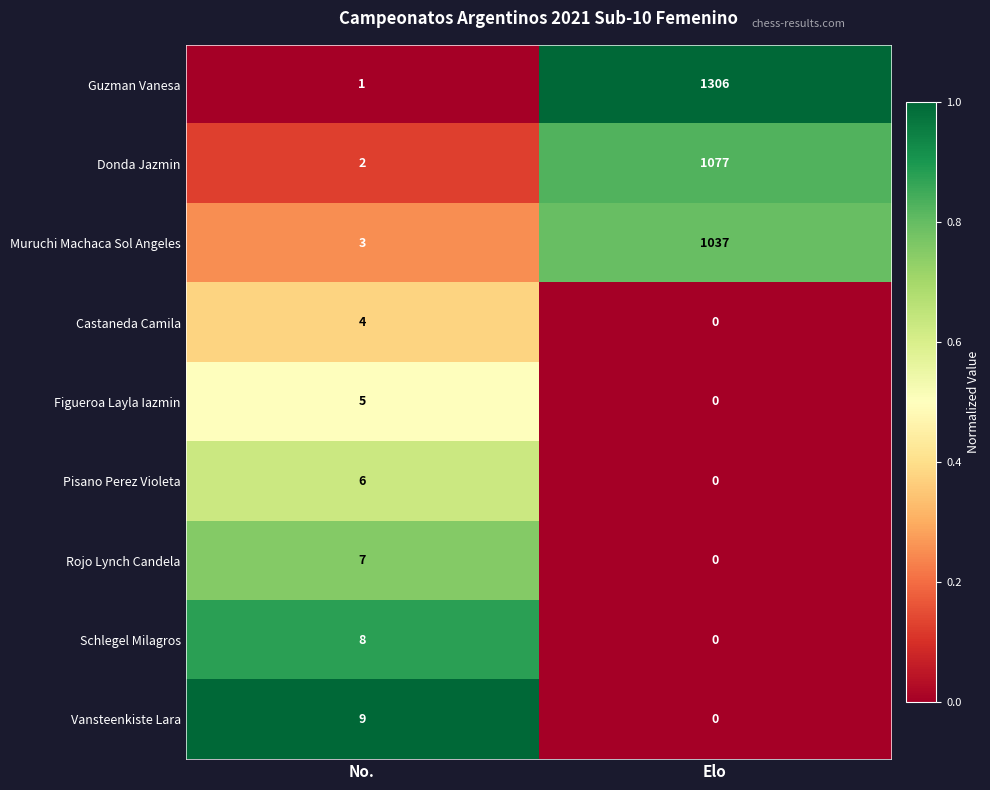

The value of Figueroa Layla Iazmin at Elo is 3. True or false?

False